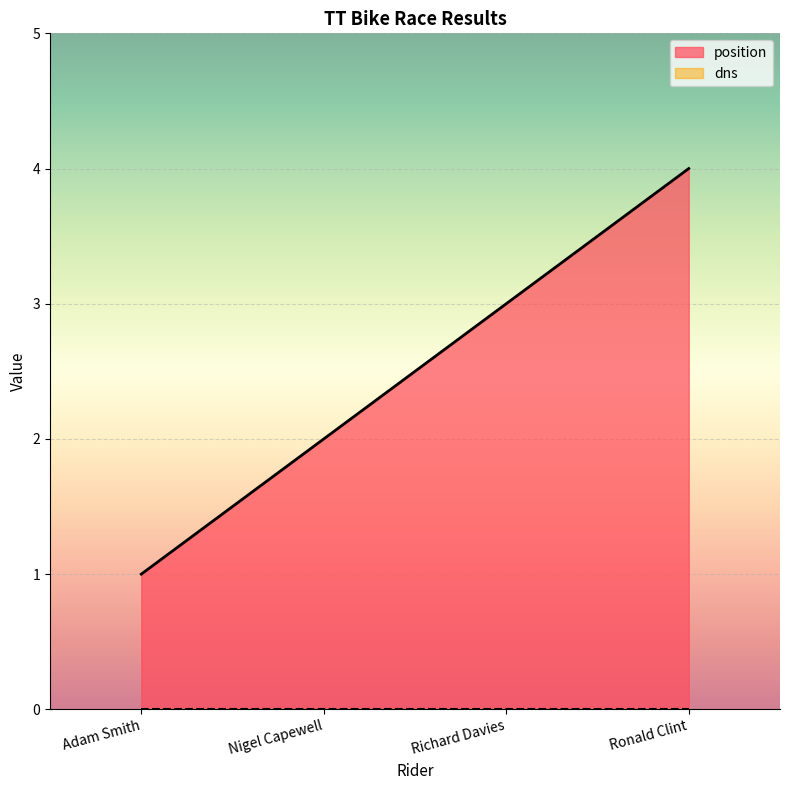

Is it true that the value at Richard Davies is 3?

True